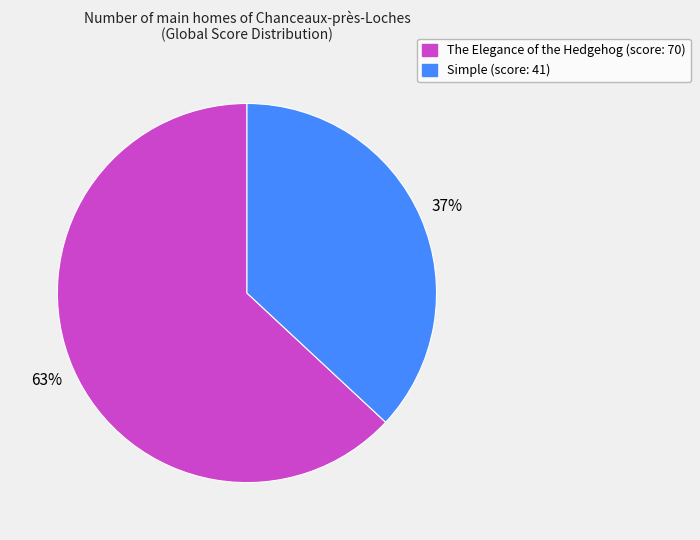

To the nearest percent, what is the average slice percentage?

50%